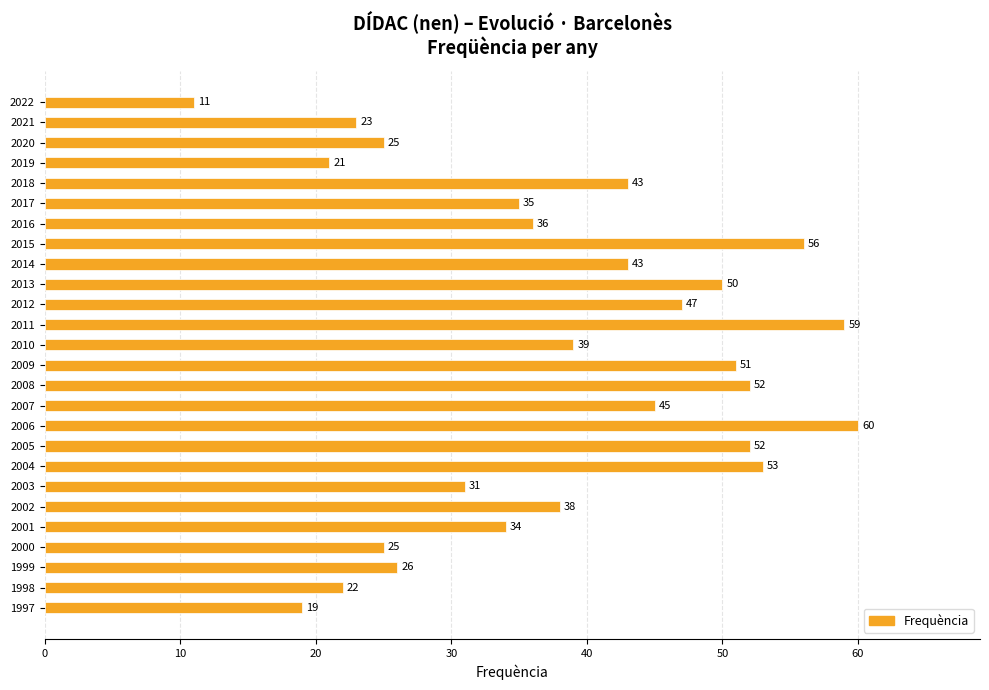

What is the value of the 13th bar from the top?

39